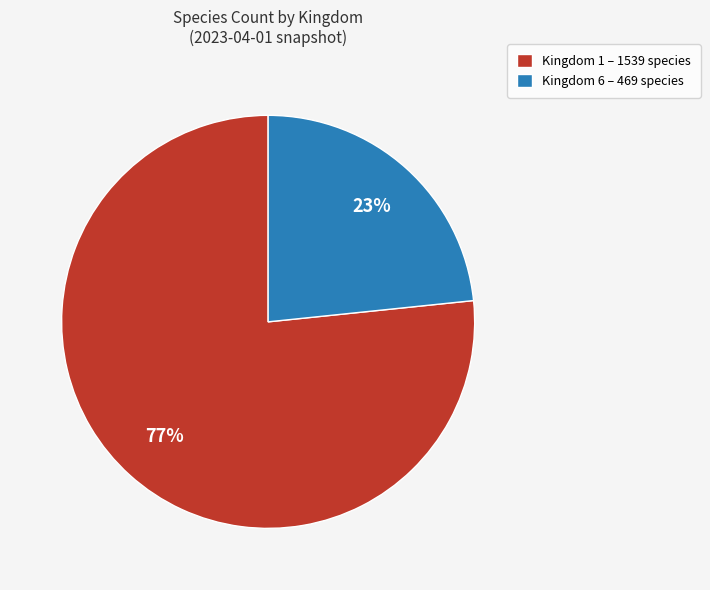

Which category has the smallest portion of the pie?

Kingdom 6 – 469 species